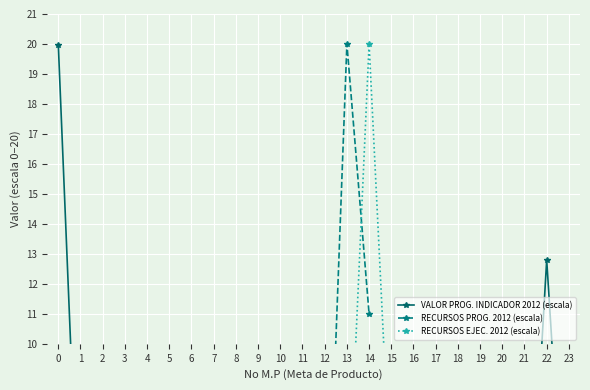

List the series in order of their overall mean, highest first.

VALOR PROG. INDICADOR 2012 (escala), RECURSOS PROG. 2012 (escala), RECURSOS EJEC. 2012 (escala)